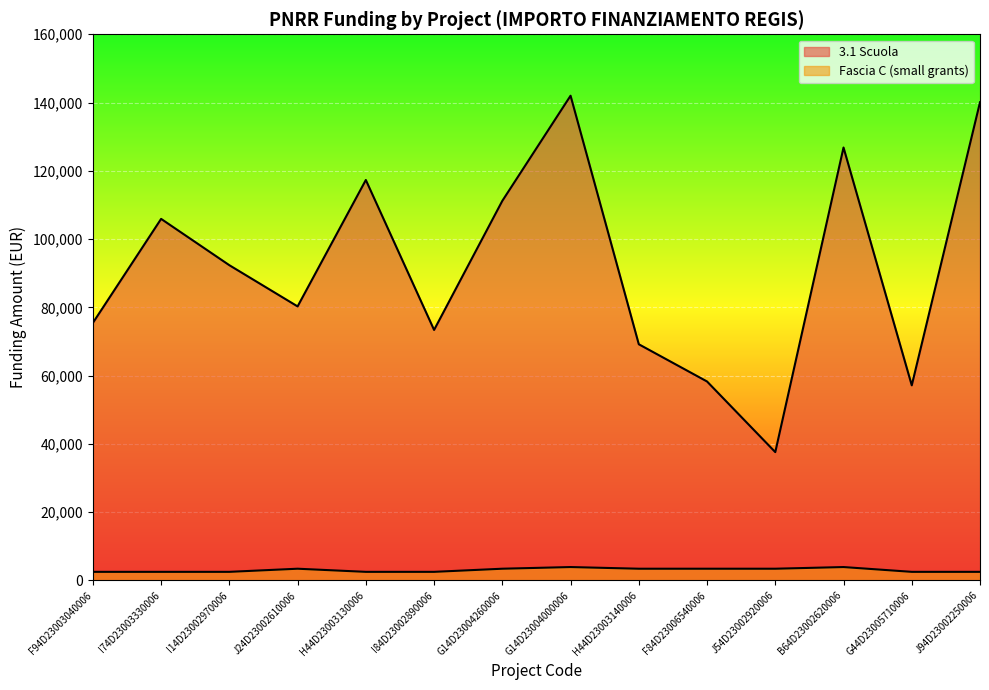

True or false: 3.1 Scuola has a value of 85872.5 at F84D23006540006.

False